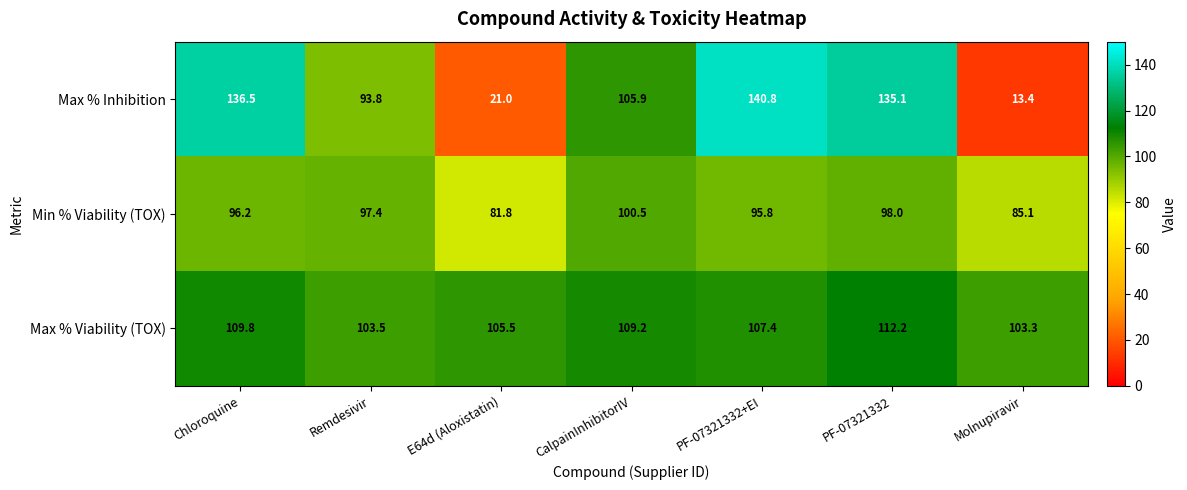

What is the minimum value for Max % Viability (TOX)?

103.3